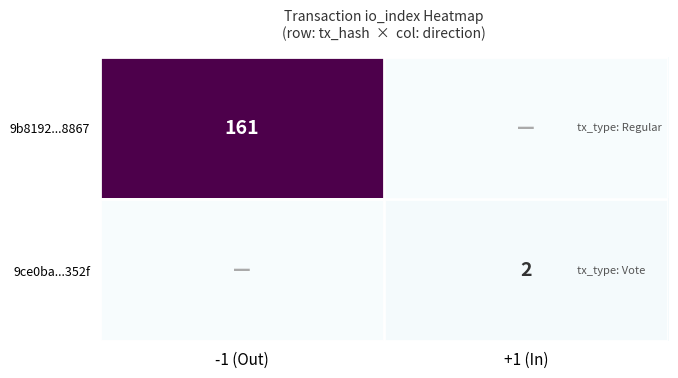

True or false: 9b8192...8867 has a value of 161 at -1 (Out).

True